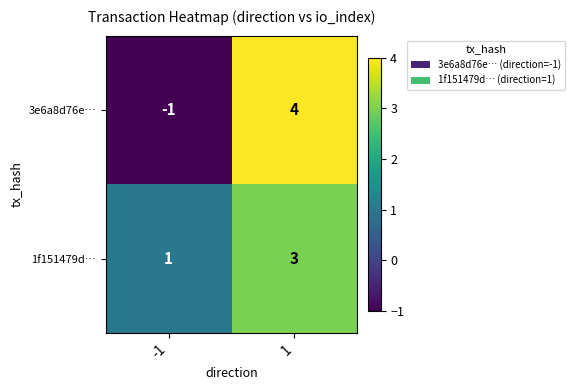

Reading right to left, transcribe all the data shown in this chart.

3e6a8d76e…: 4	-1
1f151479d…: 3	1